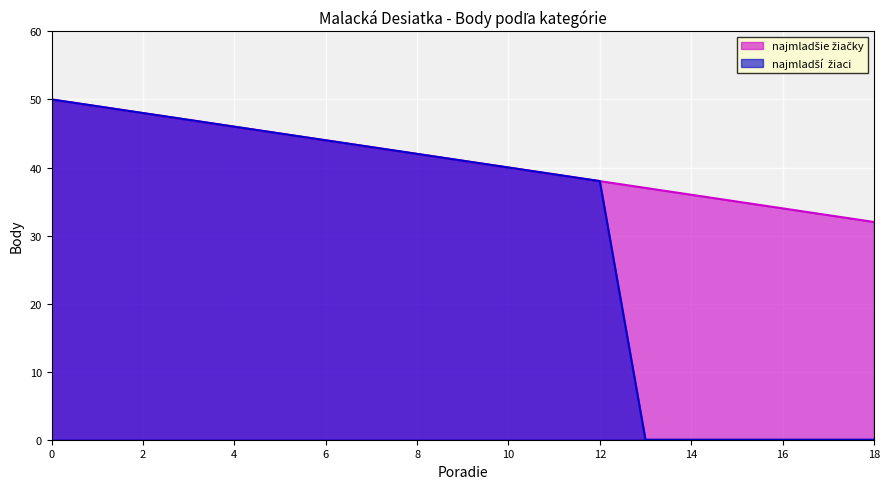

What is the value of the 18th point from the left?

33